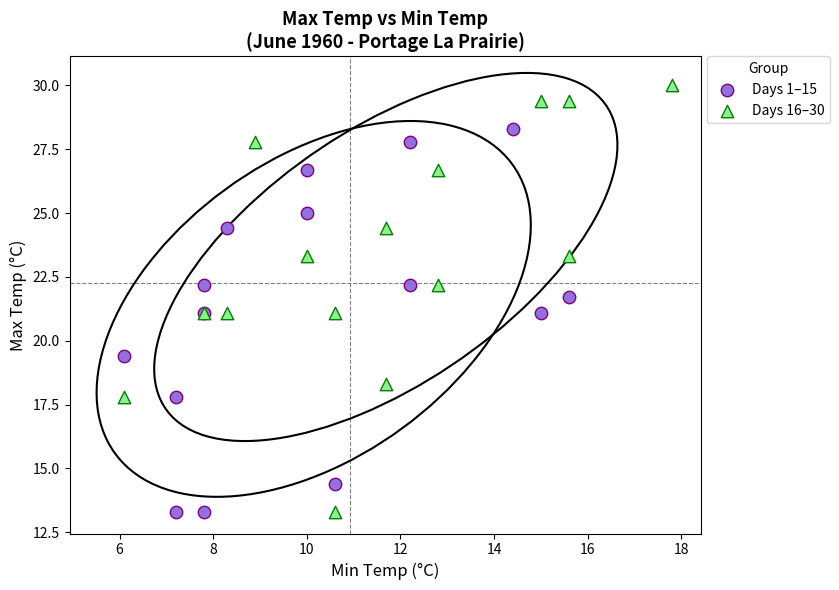

Which series has the widest spread of Y values?

Days 16–30